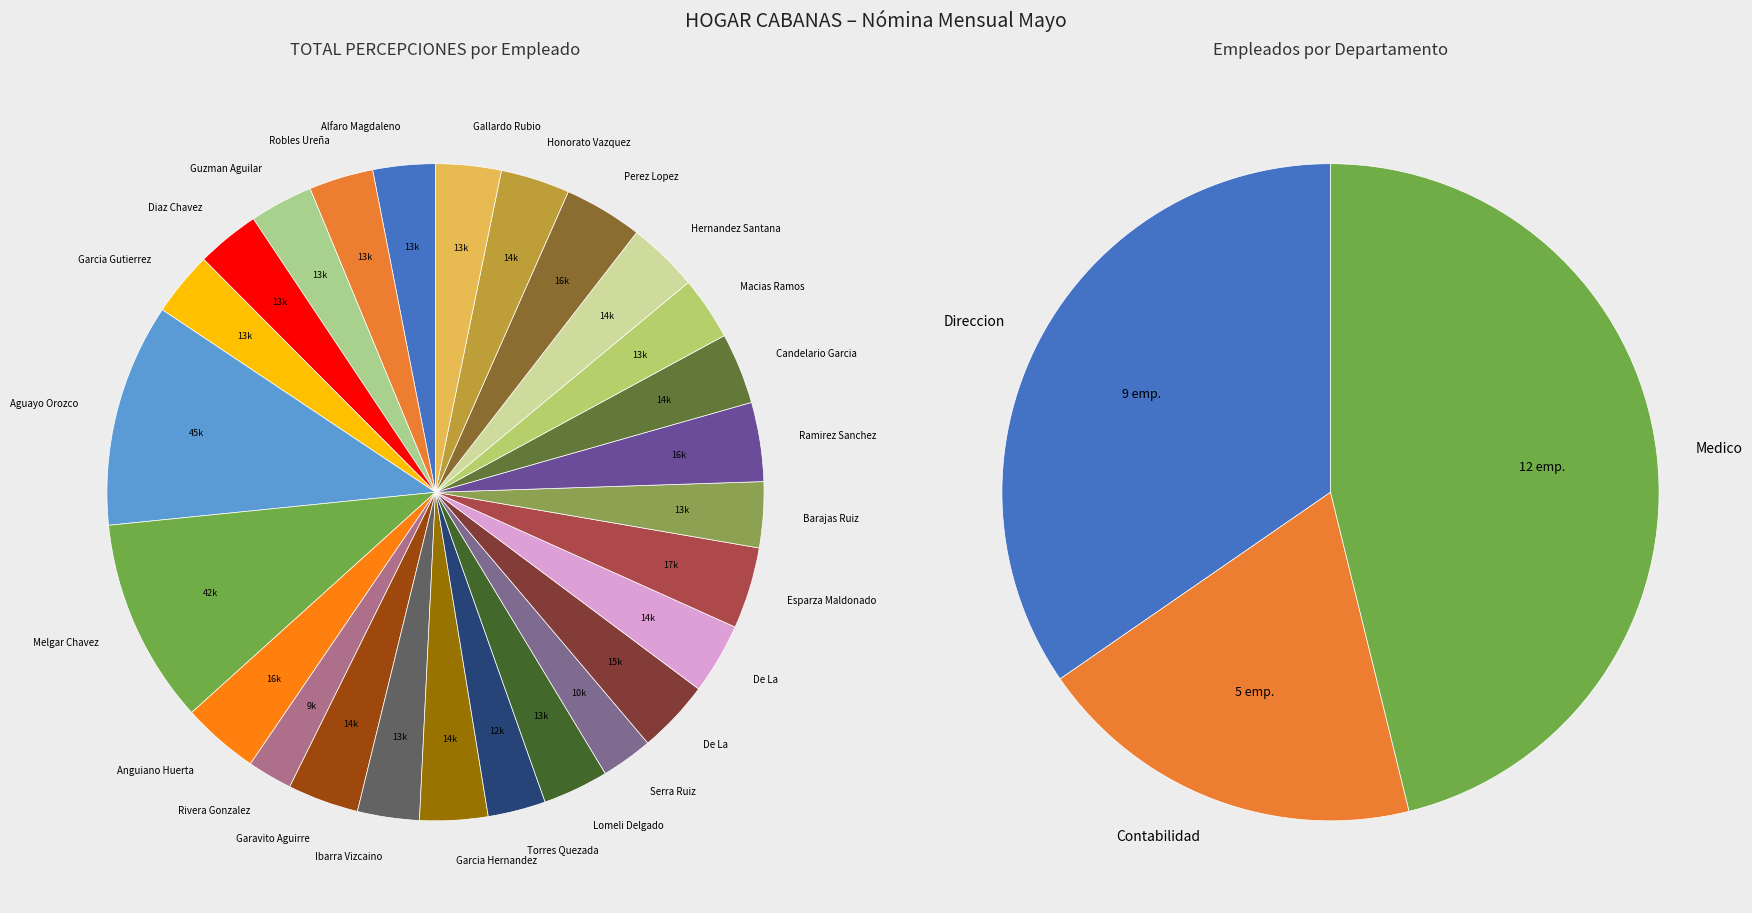

To the nearest percent, what is the difference between the largest and smallest slice percentages?

9%